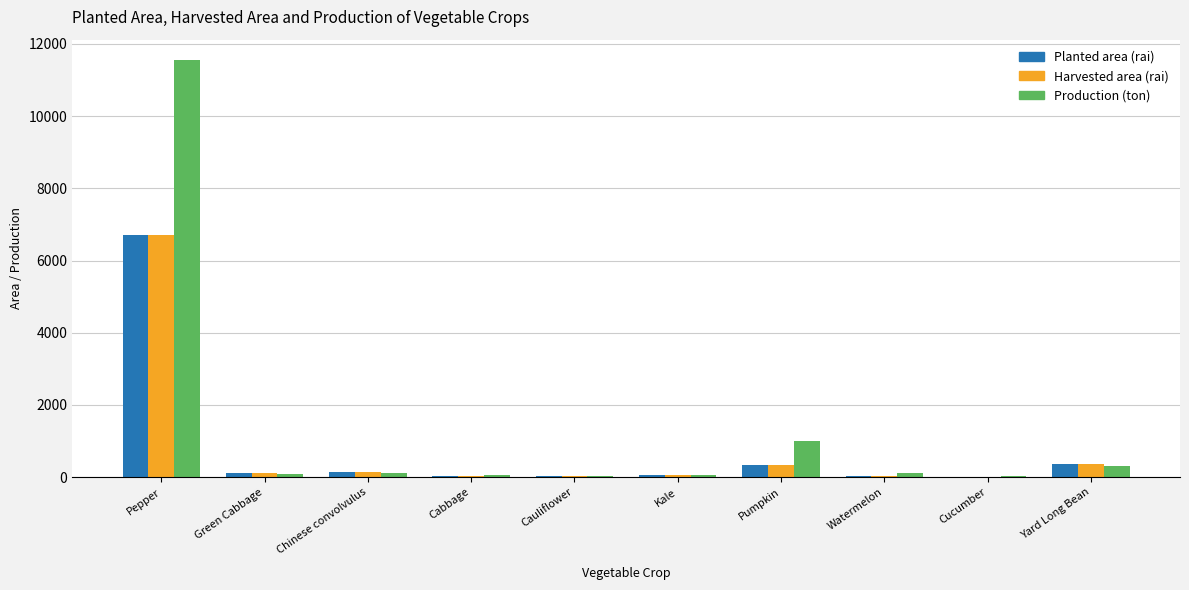

Where is Production (ton) nearest to the value 5781?

Pumpkin